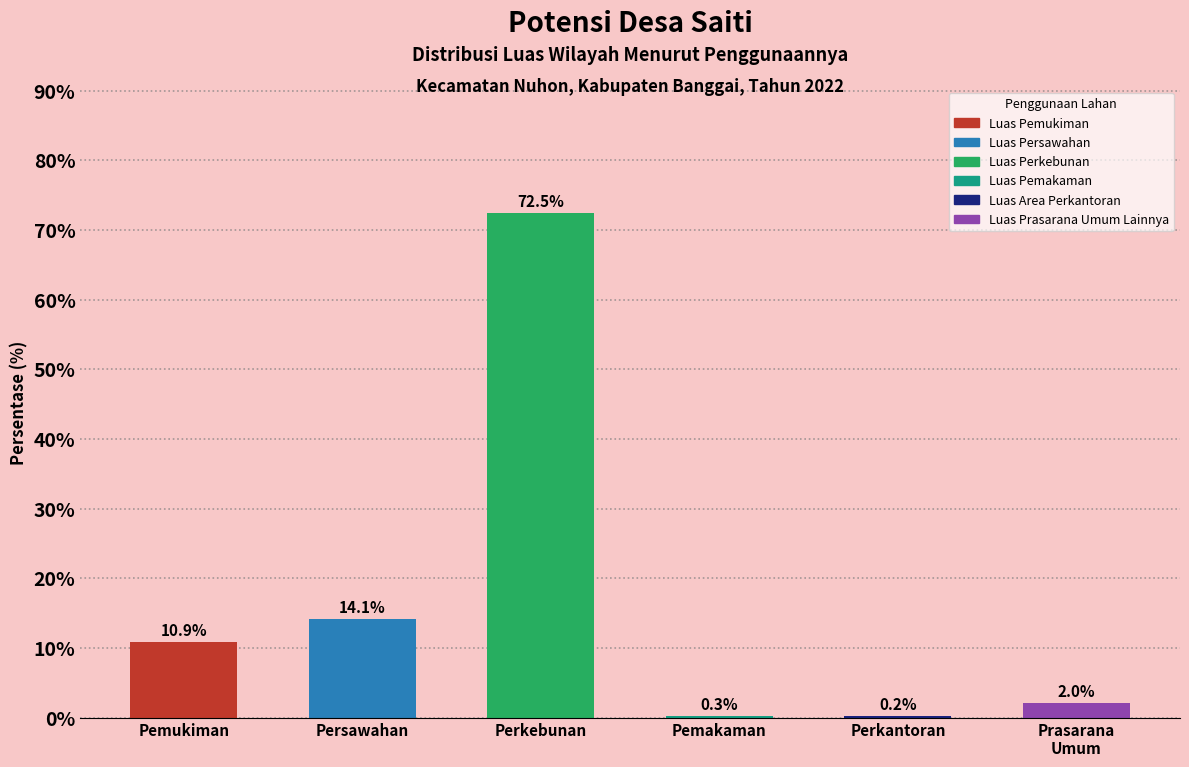

Is it true that the value at Perkantoran is 0.2?

True